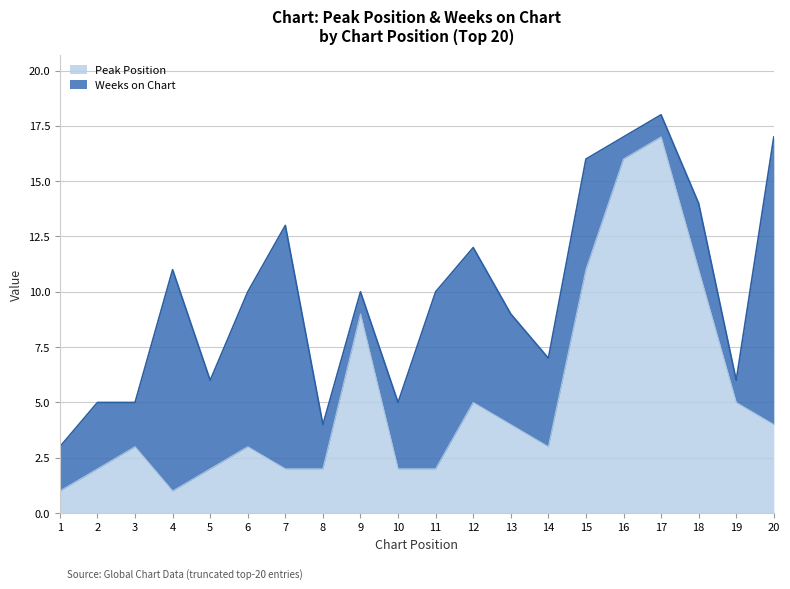

Which category has the highest value in the Peak Position series?

17